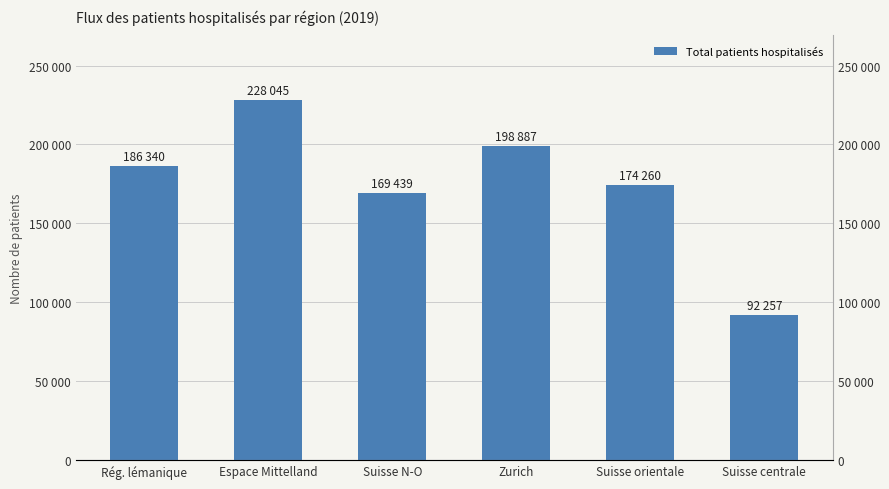

What position from the left is Zurich?

4